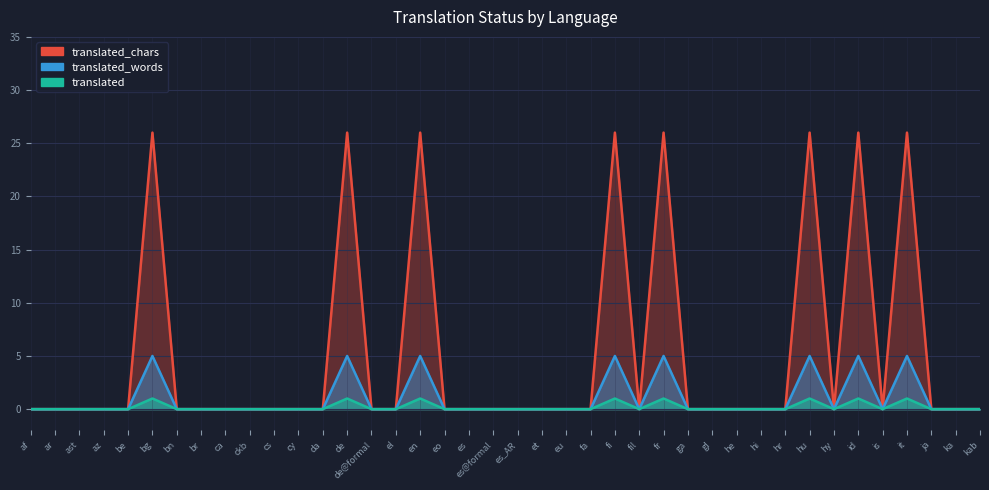

At which category does translated_chars reach its first local peak?

bg